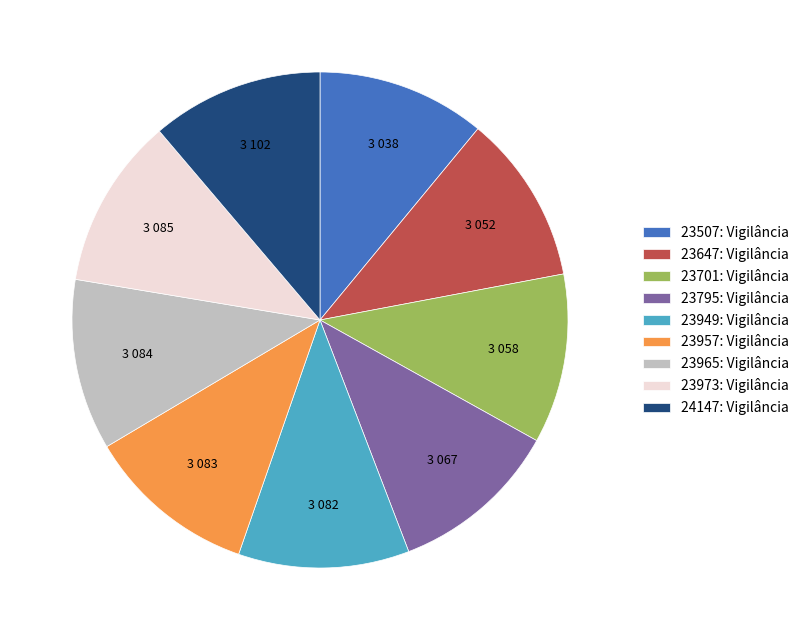

Is it true that 23795: Vigilância is 11% of the pie?

True